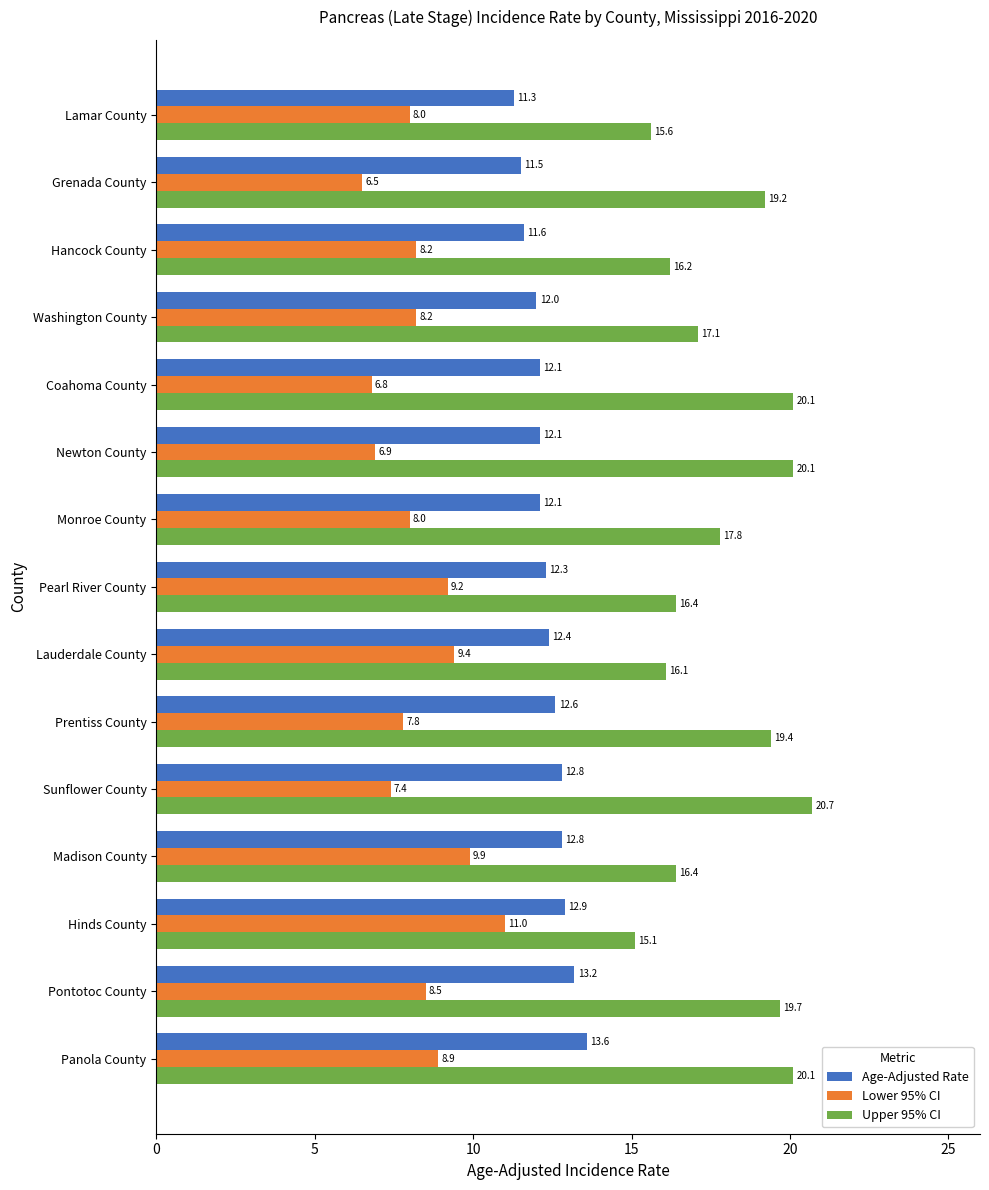

List the series in order of their peak value, highest first.

Upper 95% CI, Age-Adjusted Rate, Lower 95% CI